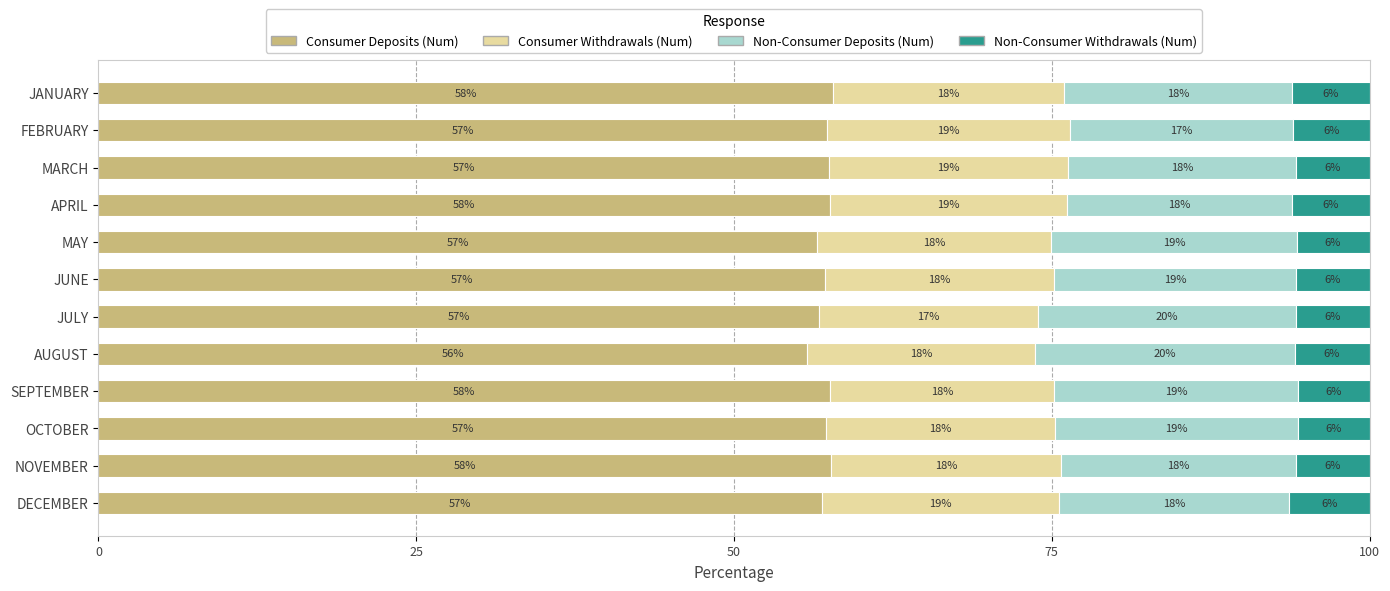

What is the highest value of the Consumer Deposits (Num) series?

57.8